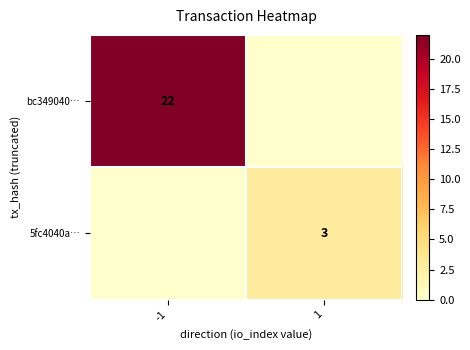

Is it true that 5fc4040a… equals 1 at 1?

False